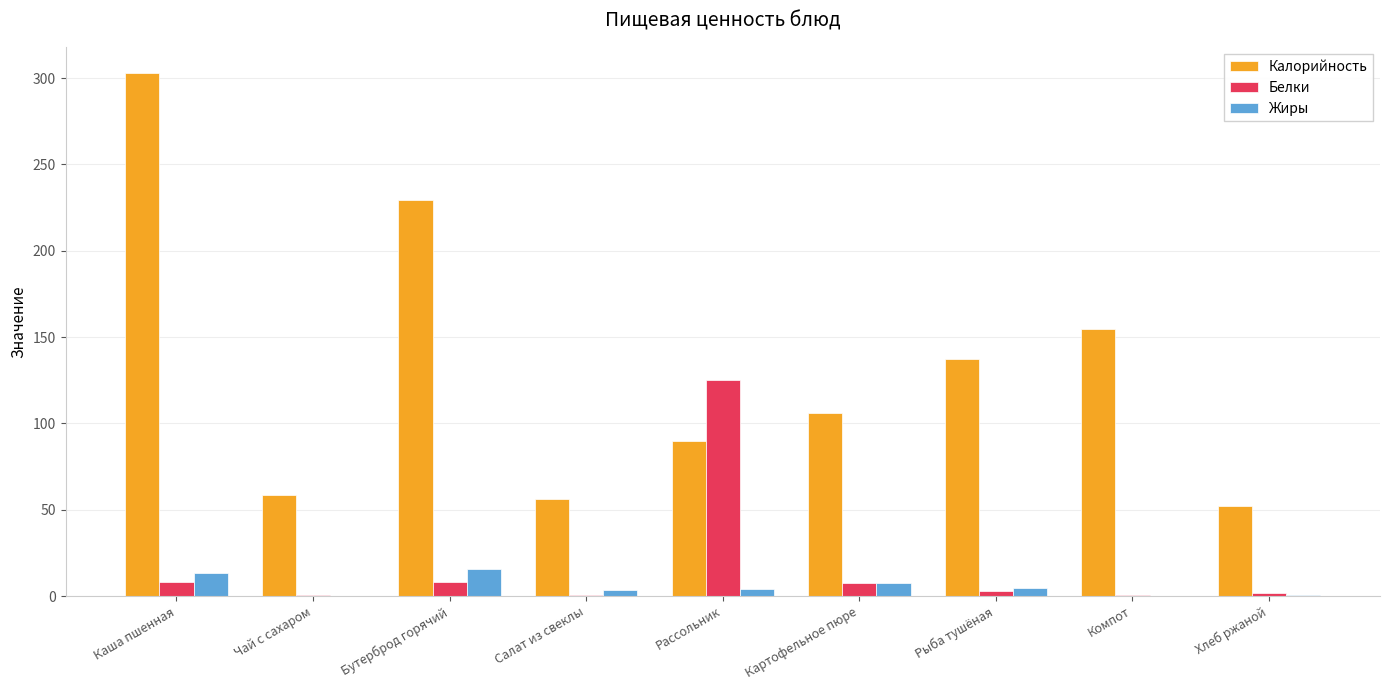

How many categories are shown in the chart?

9